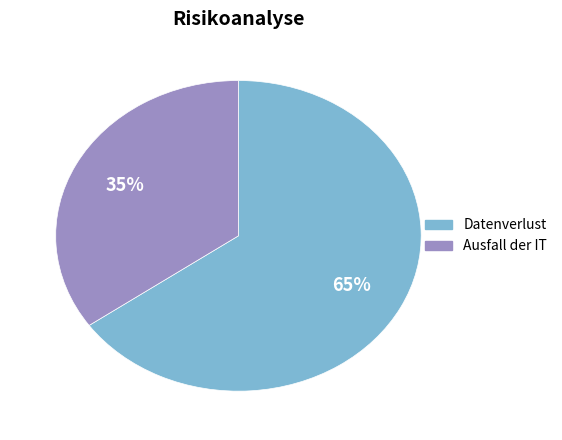

To the nearest percent, what is the difference between the largest and smallest slice percentages?

30%